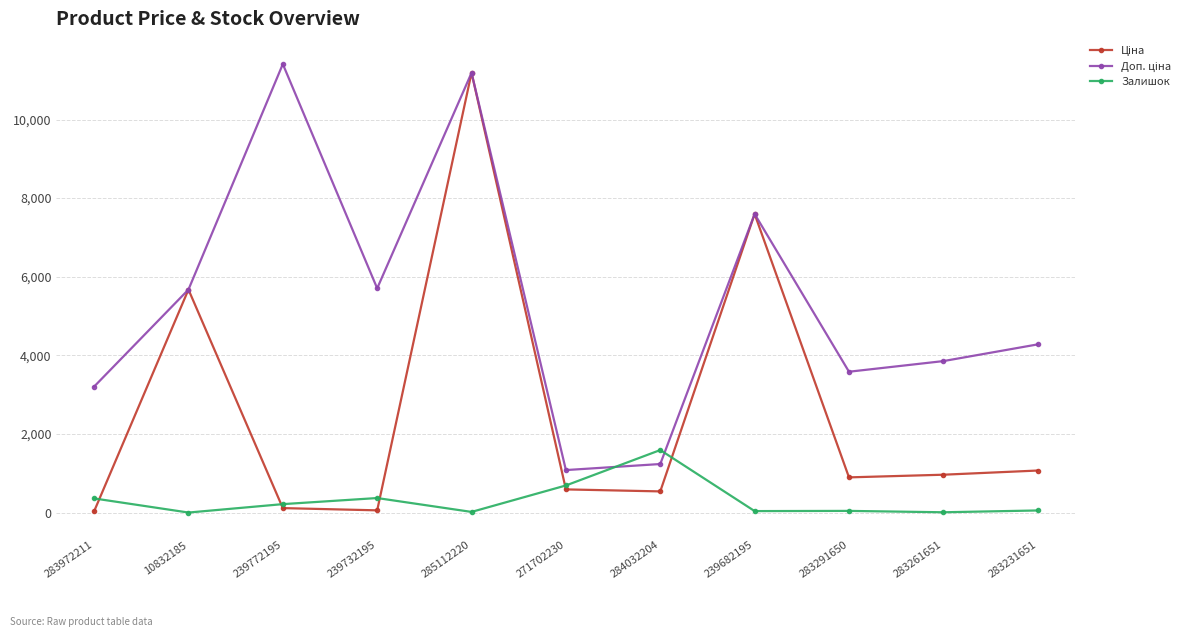

True or false: Залишок has a value of 215.0 at 239772195.

True